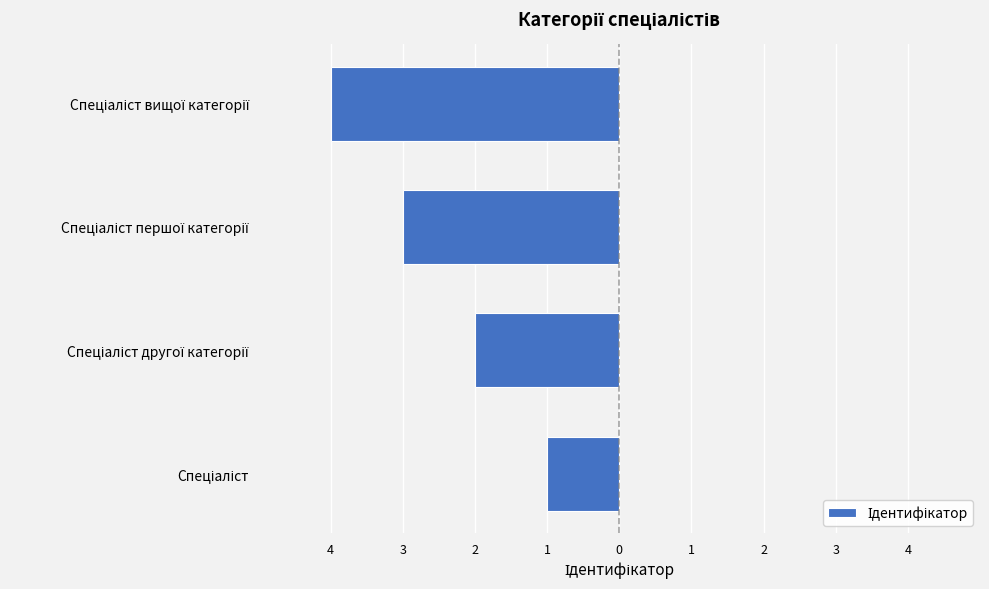

Where is the data nearest to the value -2?

Спеціаліст другої категорії